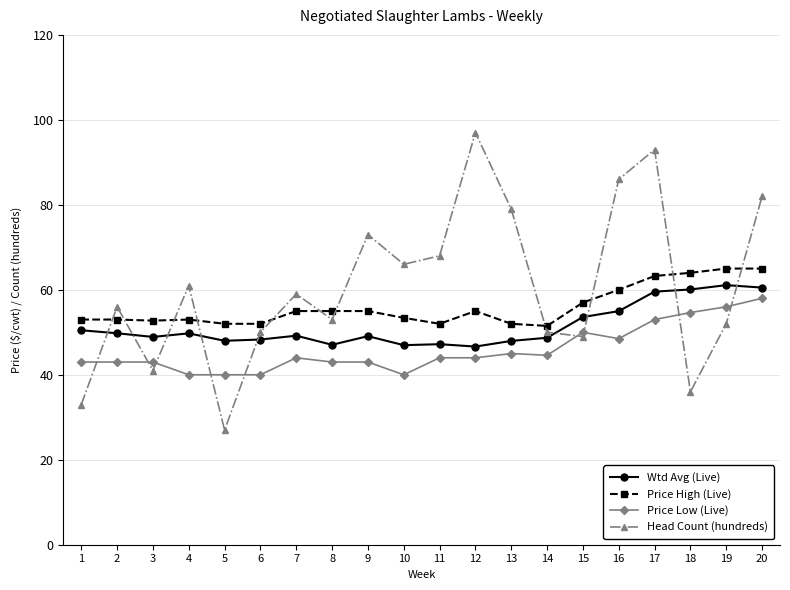

Where is Wtd Avg (Live) nearest to the value 53?

15